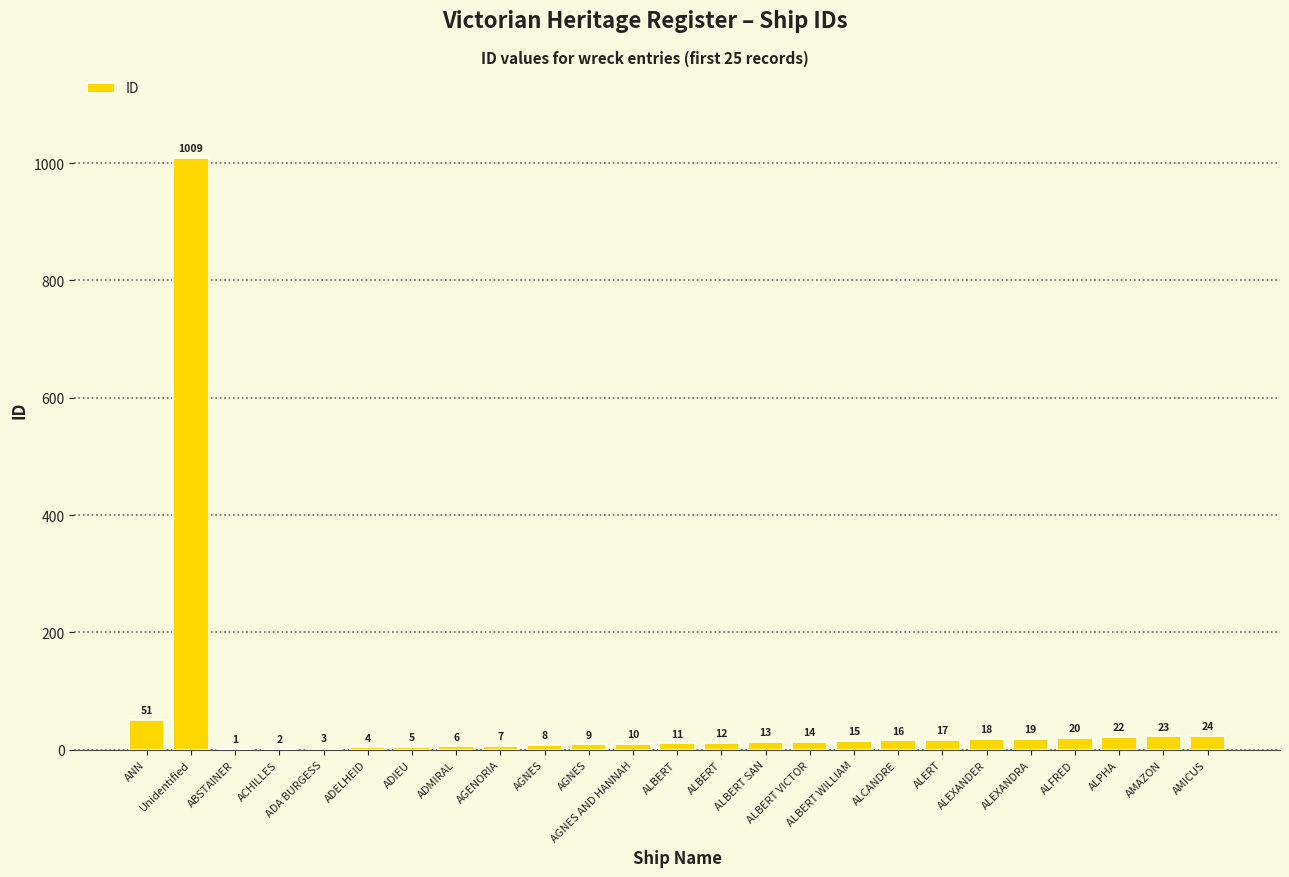

Between AGNES and ABSTAINER, which is larger?

AGNES